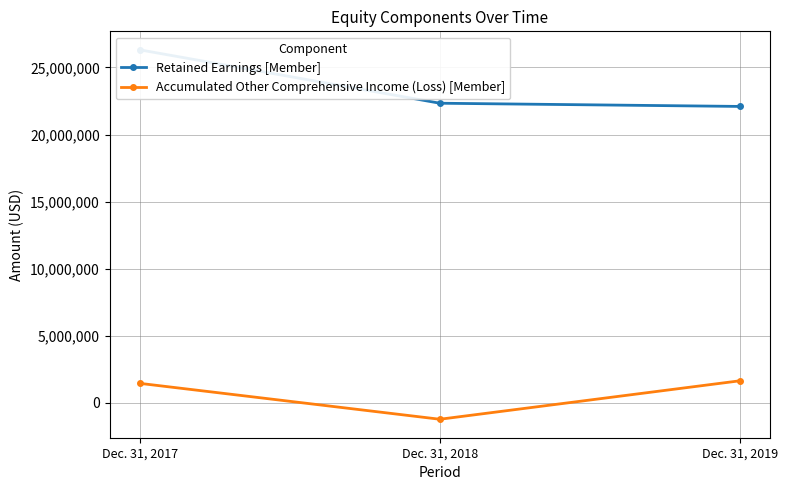

How many positive values does the Accumulated Other Comprehensive Income (Loss) [Member] series have?

2